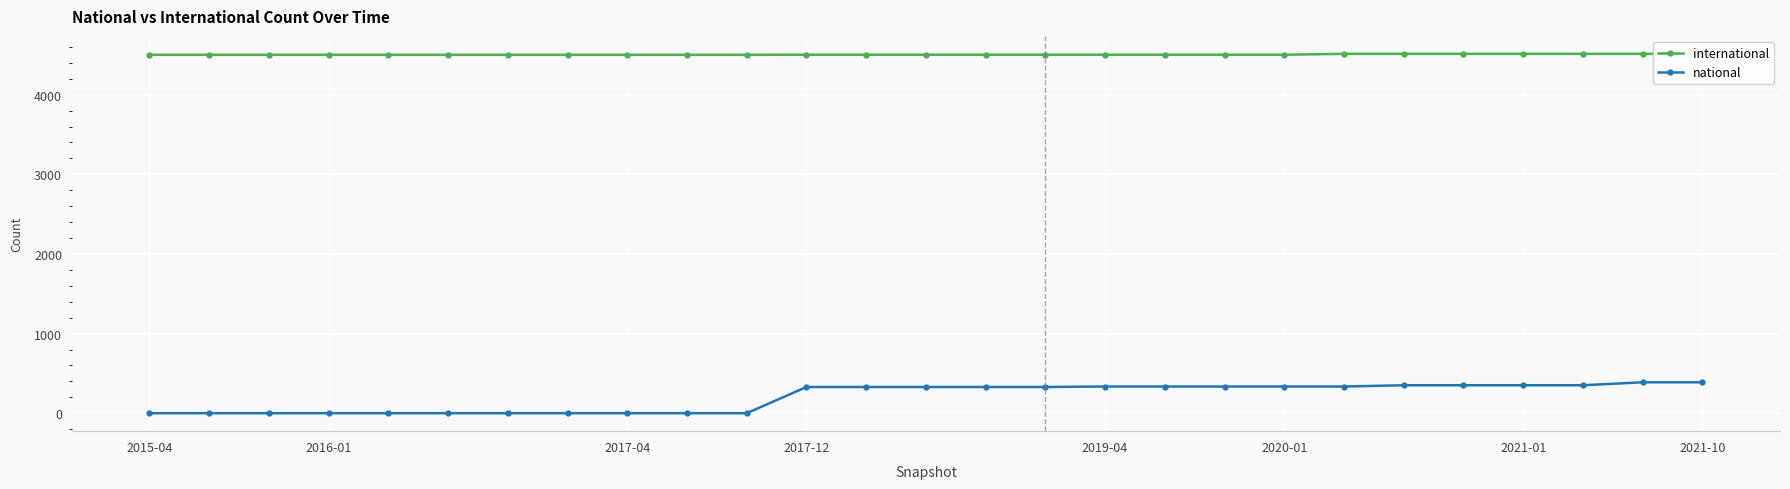

At which label does national first exceed 330?

2019-04